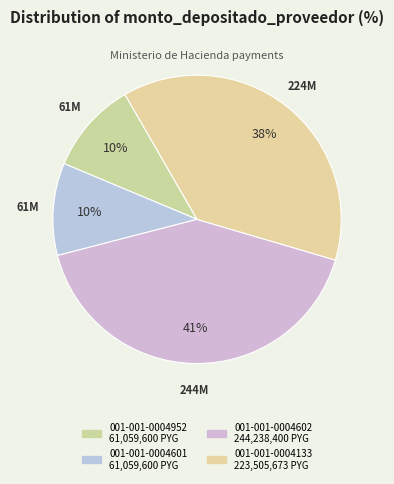

Which slice is the smallest?

001-001-0004952